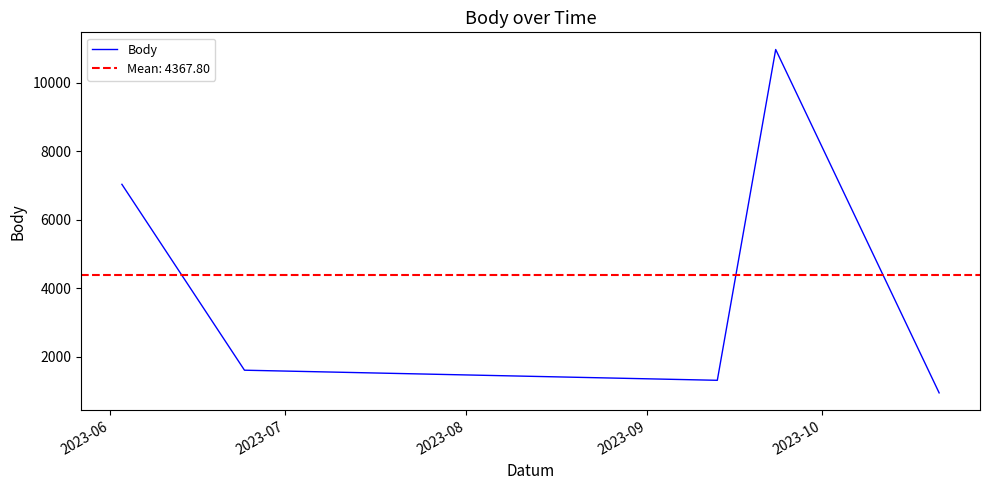

What is the lowest value of the Body series?

938